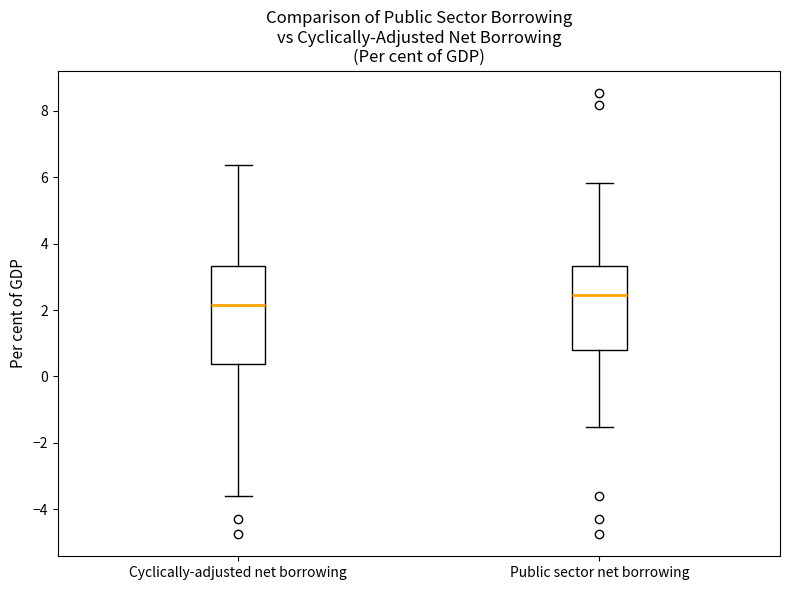

Reading left to right, transcribe this box plot: for each box, give where its median line is, the range the box spans, and where its two whiskers end, as read against the y-axis. The values are not printed on the chart, so give them approximately, as read against the axis.

Cyclically-adjusted net borrowing: median 2.2, box 0.4 to 3.4, whiskers -3.6 to 6.4
Public sector net borrowing: median 2.4, box 0.8 to 3.4, whiskers -1.6 to 5.8